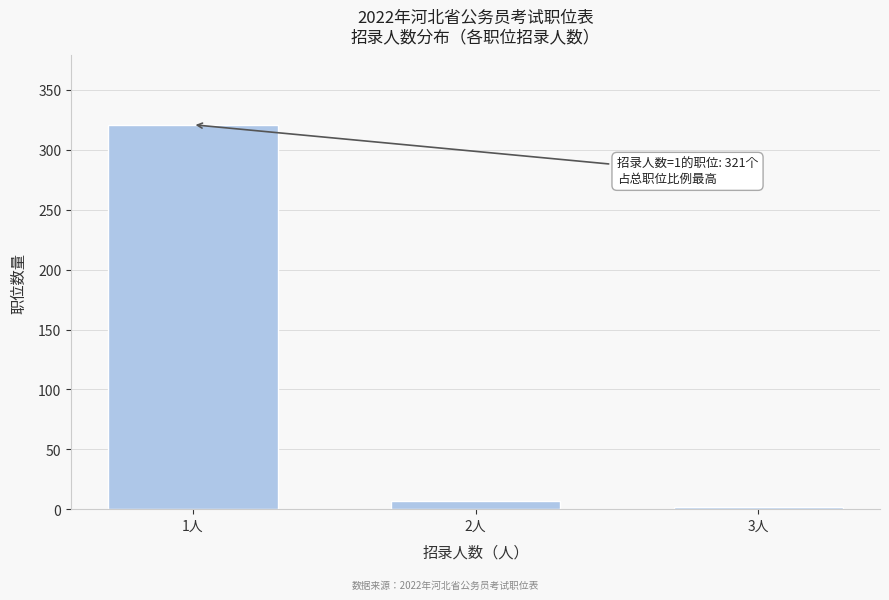

Reading right to left, extract all data points from this chart.

2	7	321